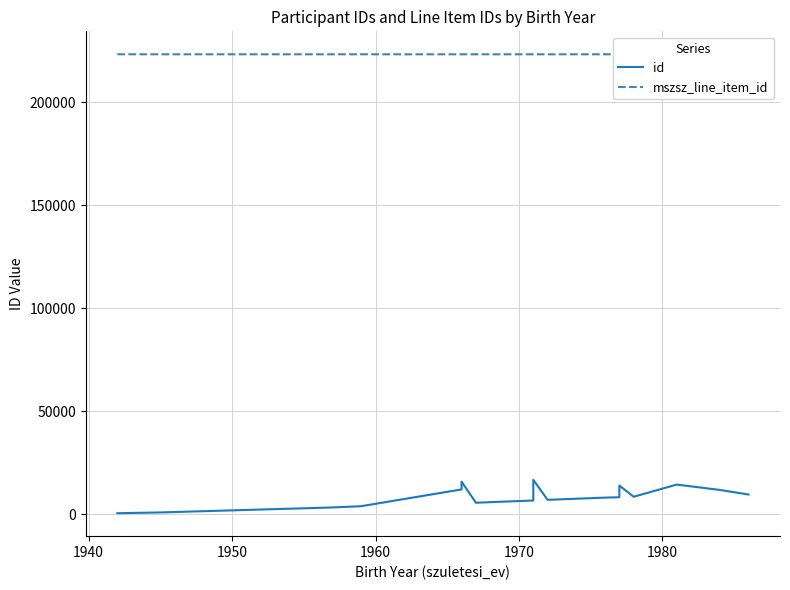

How many values in the mszsz_line_item_id series are below 223313?

16